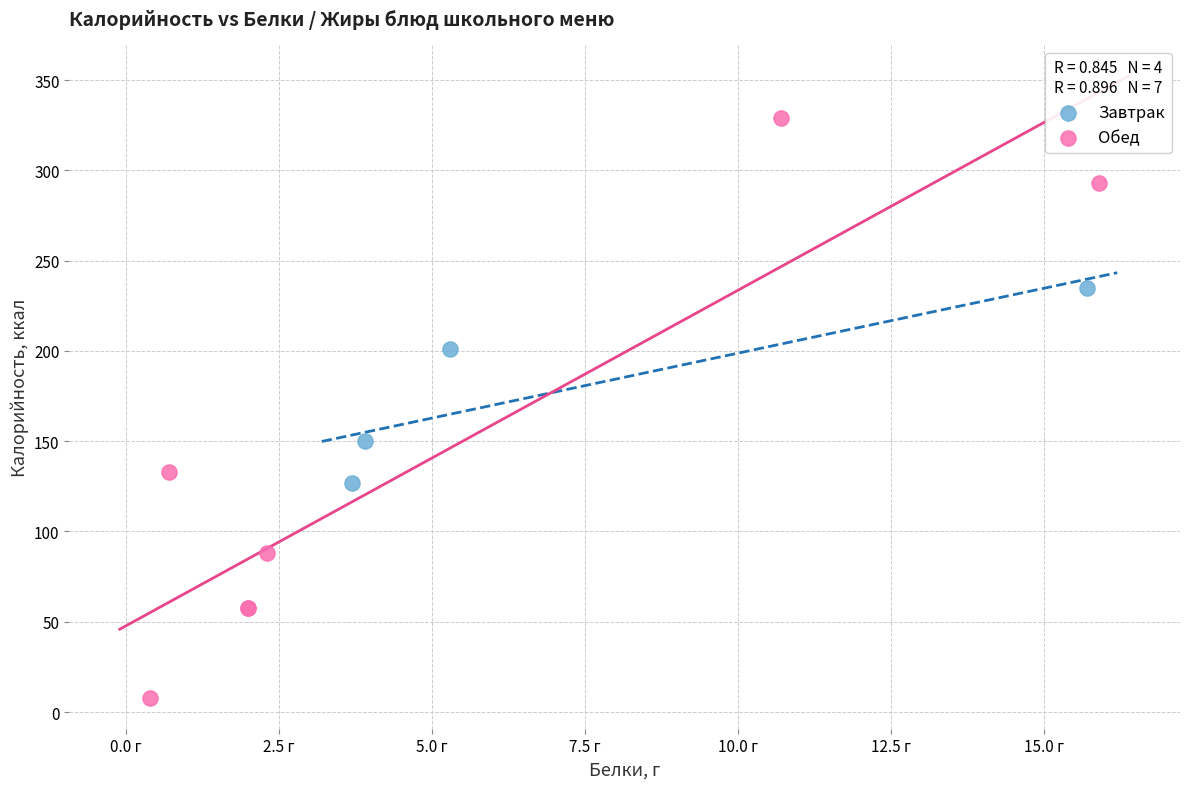

What are all the series names shown in the legend?

Завтрак, Обед